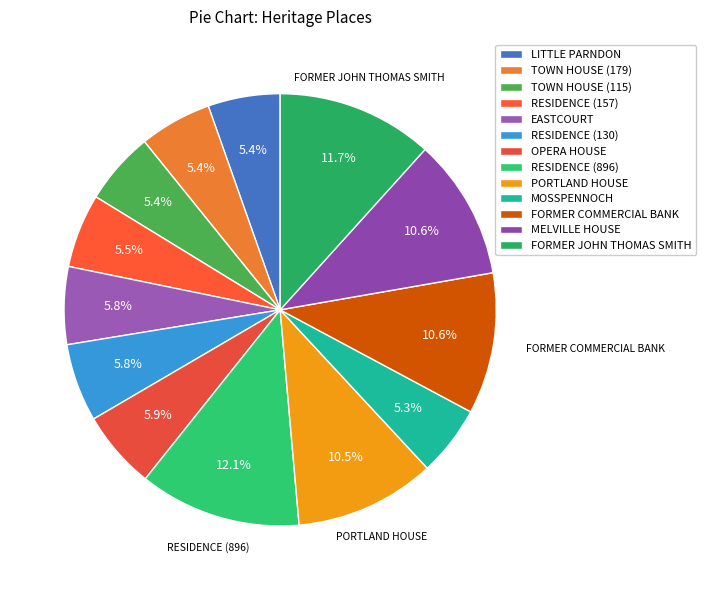

True or false: TOWN HOUSE (115) accounts for 1% of the total.

False